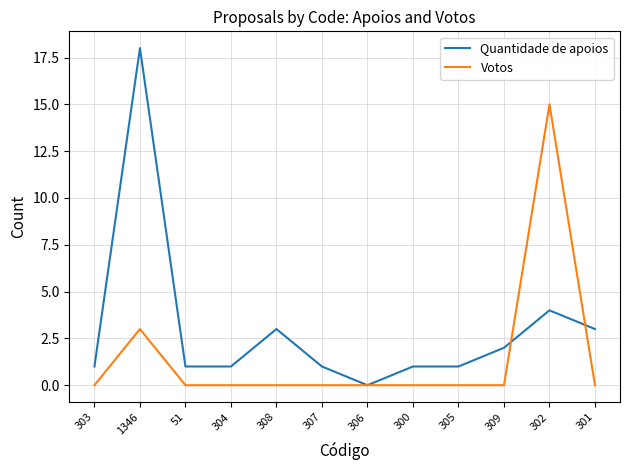

At which label is Quantidade de apoios closest to 9?

302